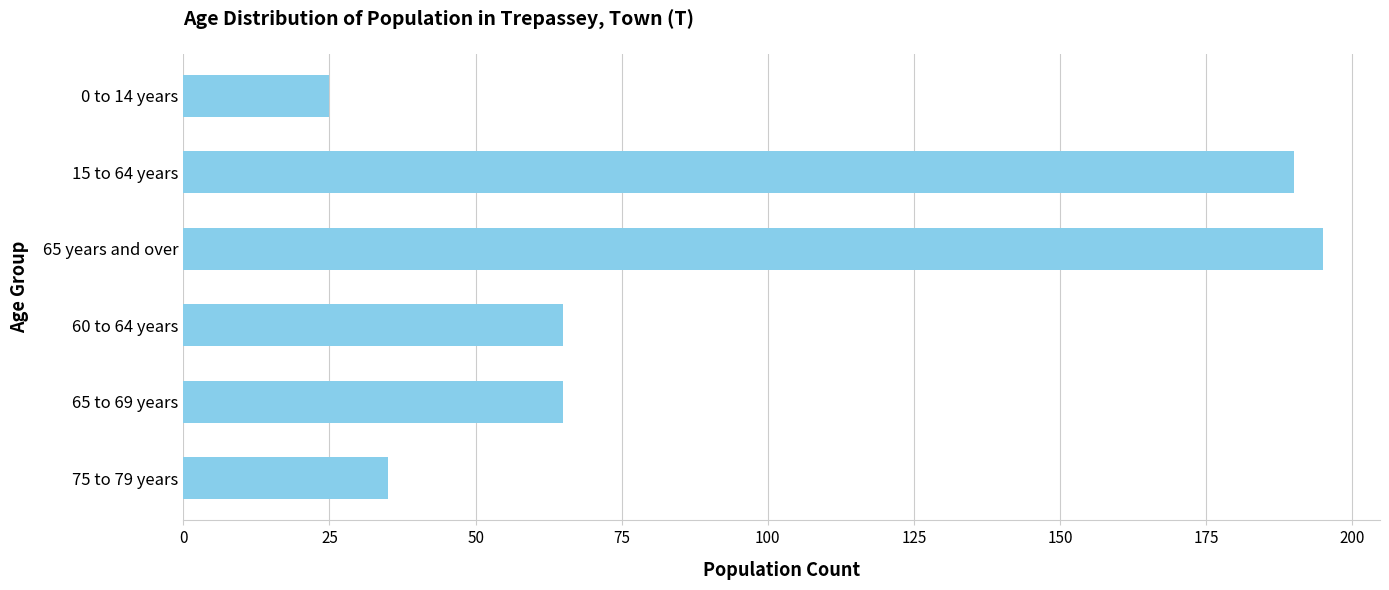

At which category does the chart reach its peak across all series?

65 years and over